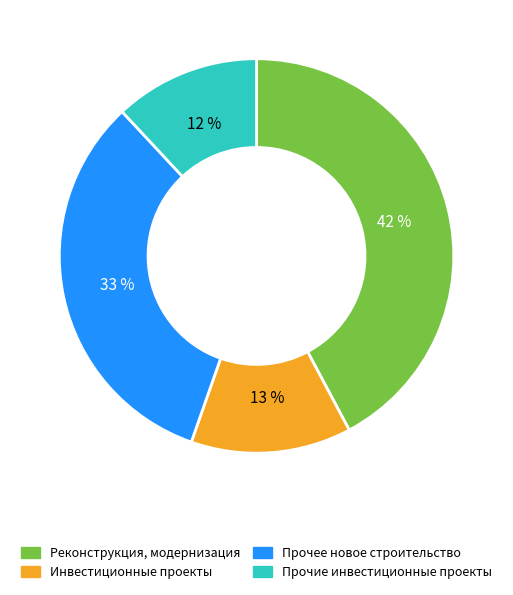

Does any single category account for the majority?

No